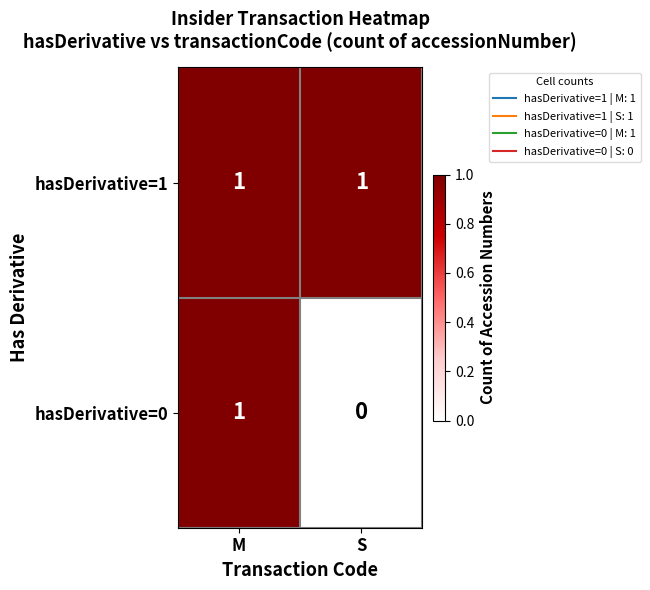

Rank the series at S from lowest to highest value.

hasDerivative=0, hasDerivative=1